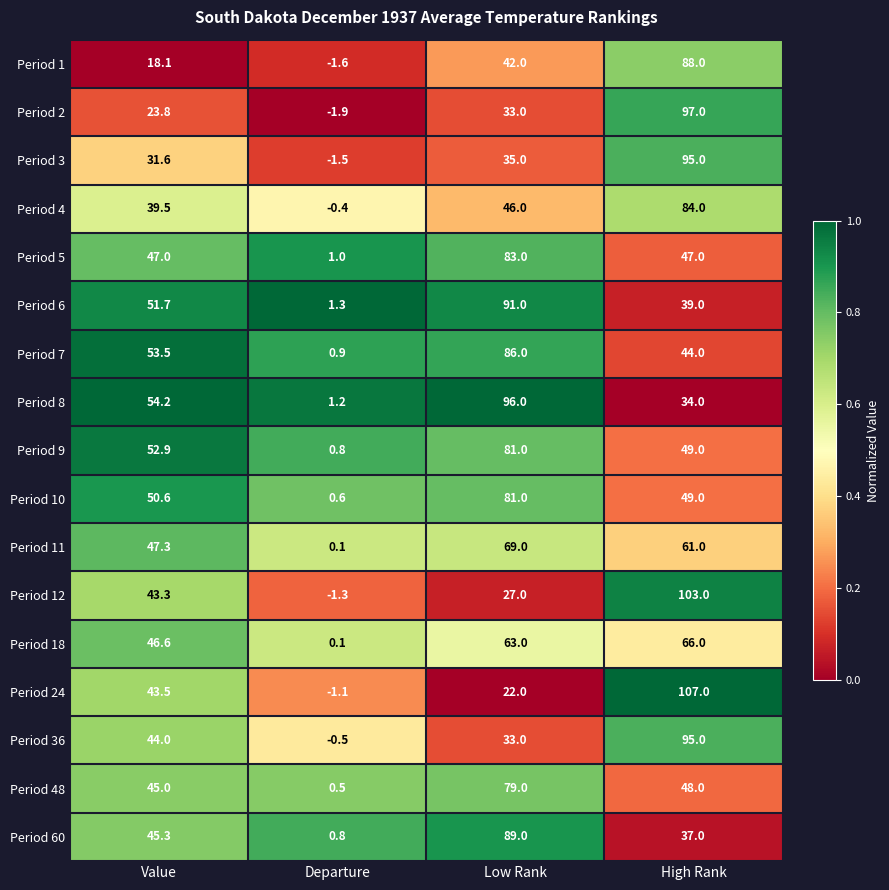

List the labels in order of Period 4 value, largest first.

High Rank, Low Rank, Value, Departure